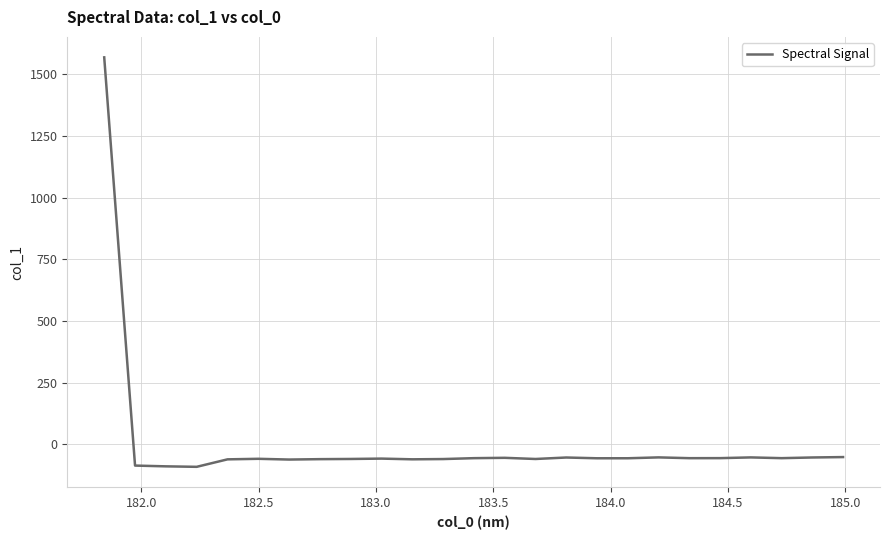

What is the minimum value shown in the chart?

-92.0